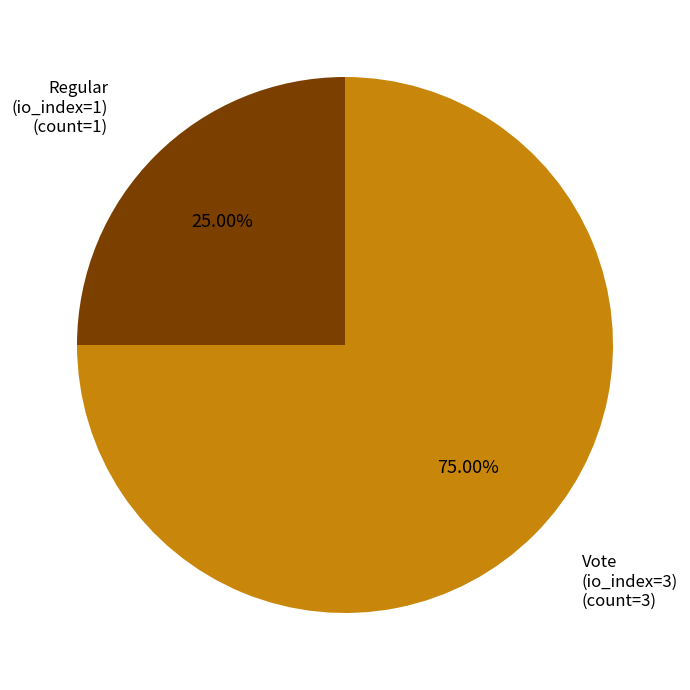

Do Regular (io_index=1) and Vote (io_index=3) together represent more than half of the pie?

Yes